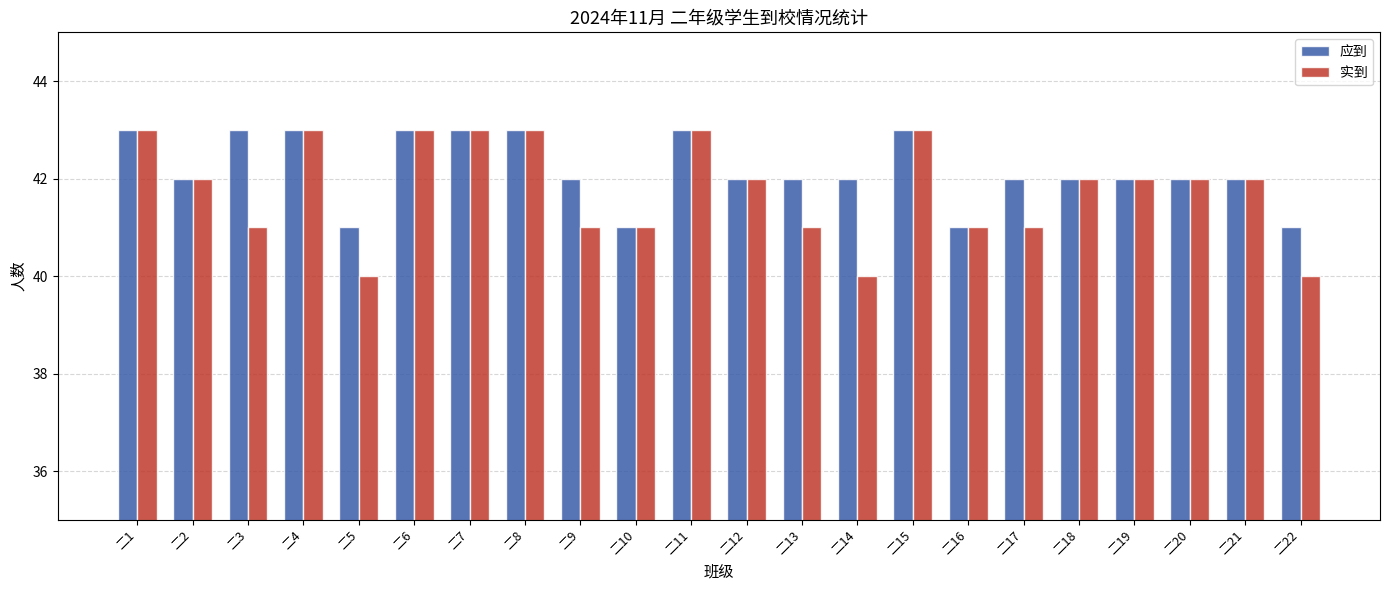

Reading right to left, transcribe all the data shown in this chart.

应到: 41	42	42	42	42	42	41	43	42	42	42	43	41	42	43	43	43	41	43	43	42	43
实到: 40	42	42	42	42	41	41	43	40	41	42	43	41	41	43	43	43	40	43	41	42	43